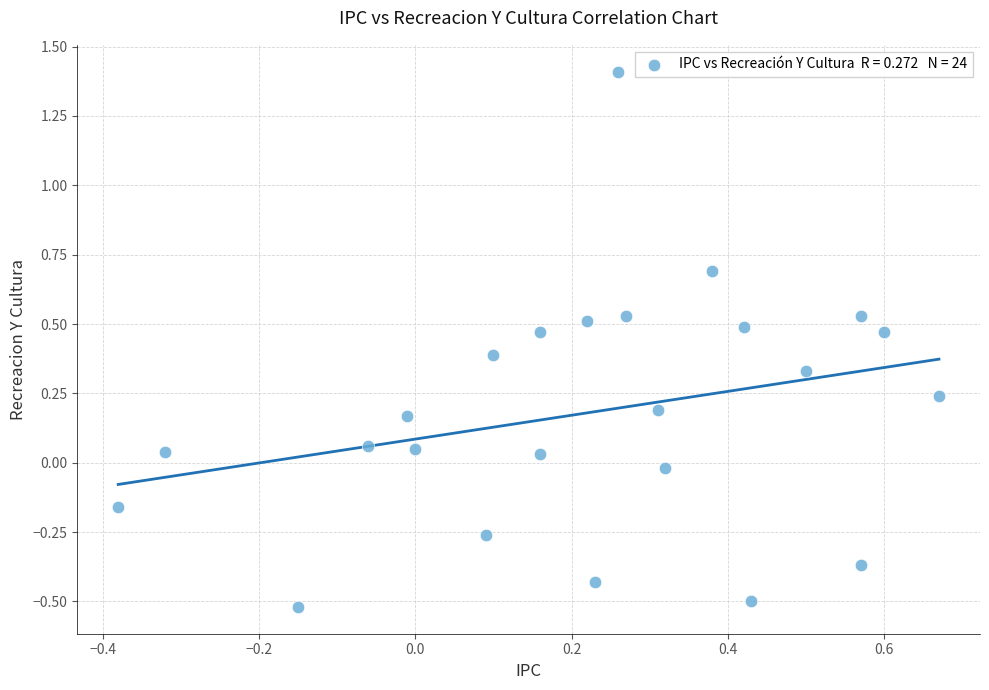

What is the range of X values (max minus min)?

1.1